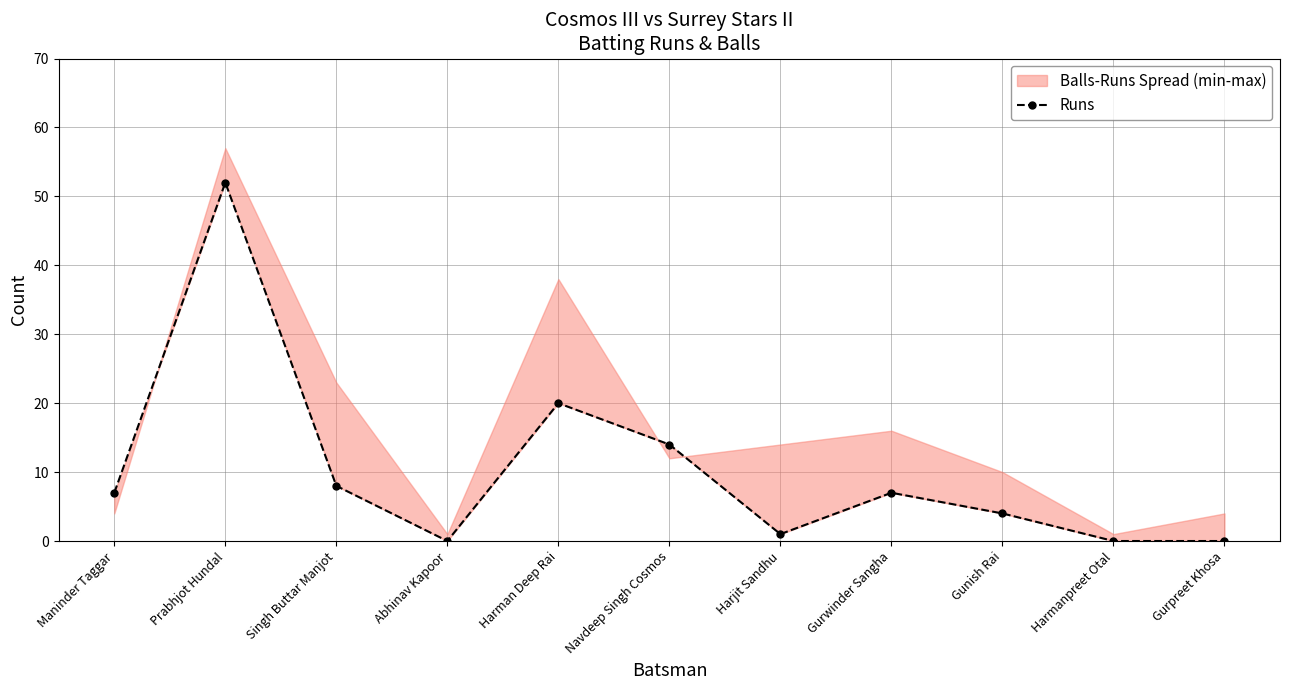

What is the label of the 10th point from the left?

Harmanpreet Otal